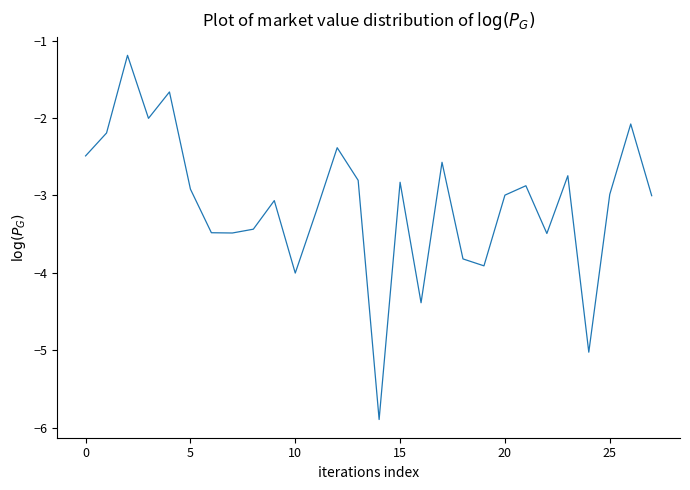

What is the smallest value displayed?

-5.9